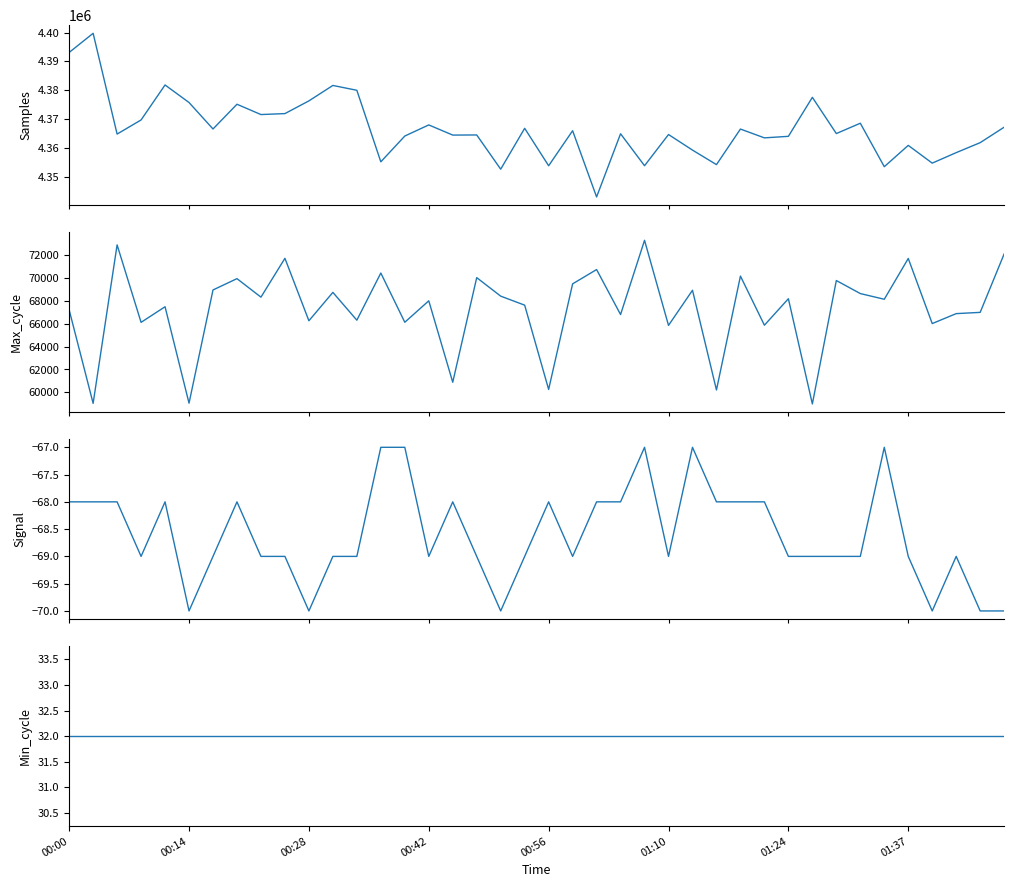

How many data points in Max_cycle are above 68130?

19